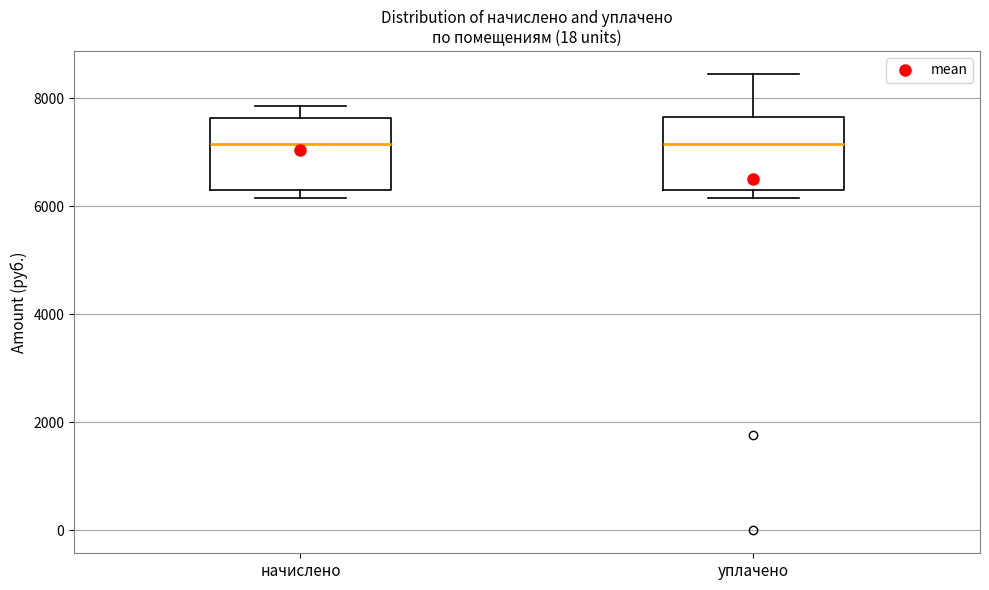

Where is the upper edge of the box for начислено on the y-axis? The values are not printed on the chart, so give them approximately, as read against the axis.

7600